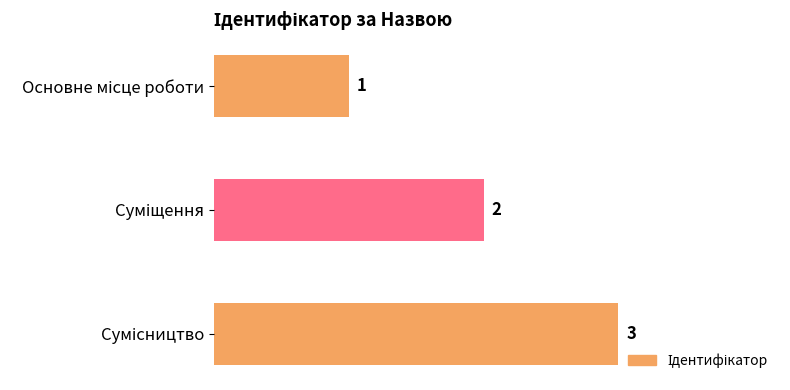

What is the sum of all values?

6